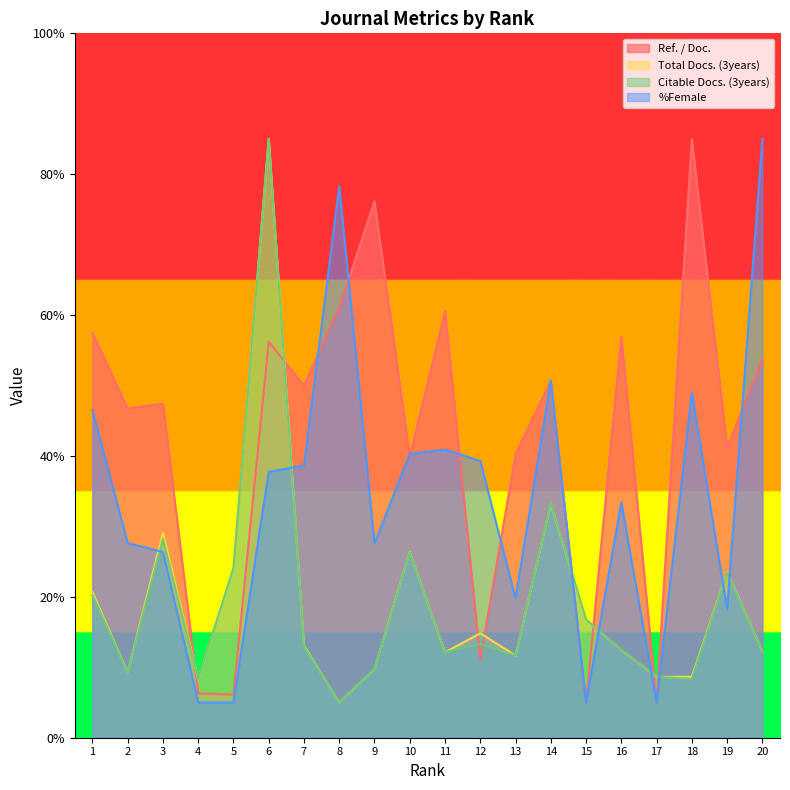

In %Female, how many points are higher than both neighbors (excluding endpoints)?

5